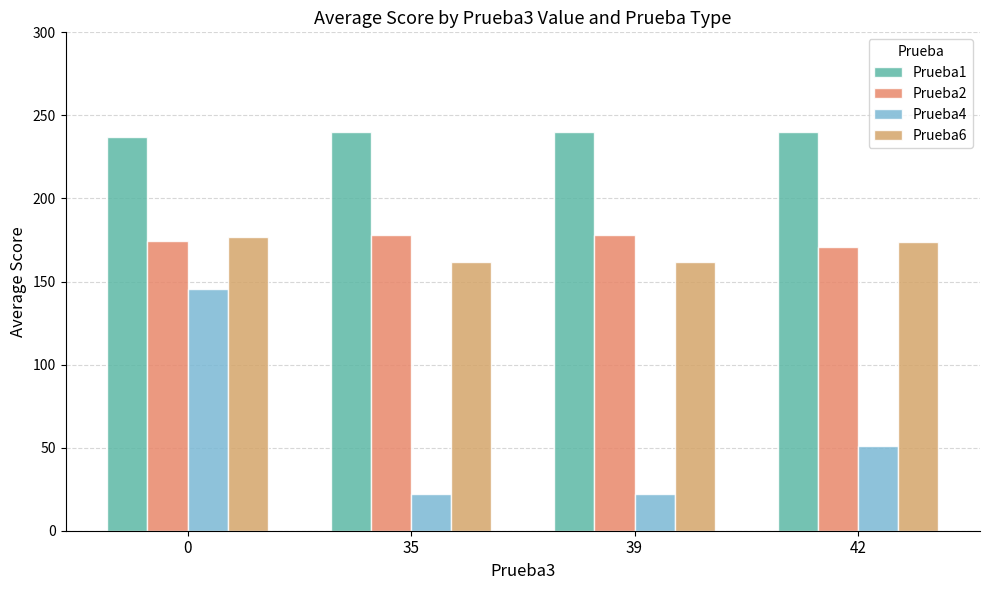

Does the chart contain stacked bars?

No